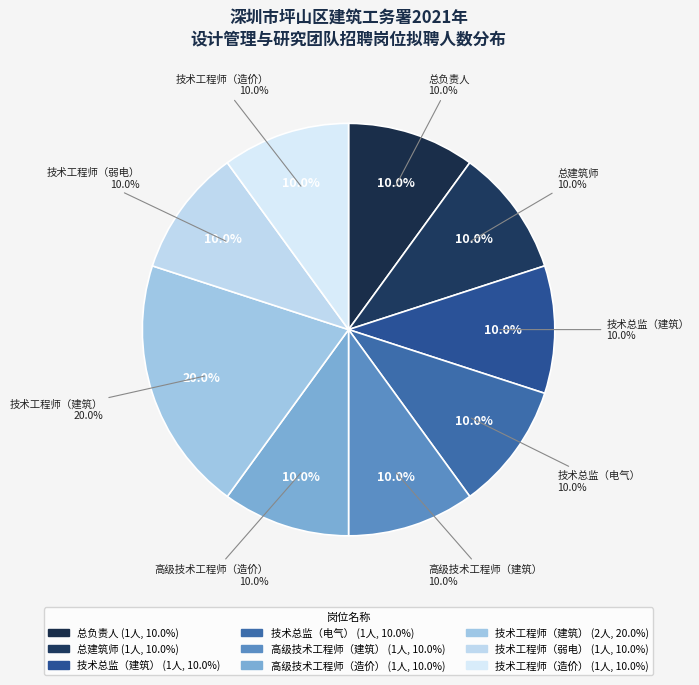

Is it true that 技术工程师（造价） is 24% of the pie?

False